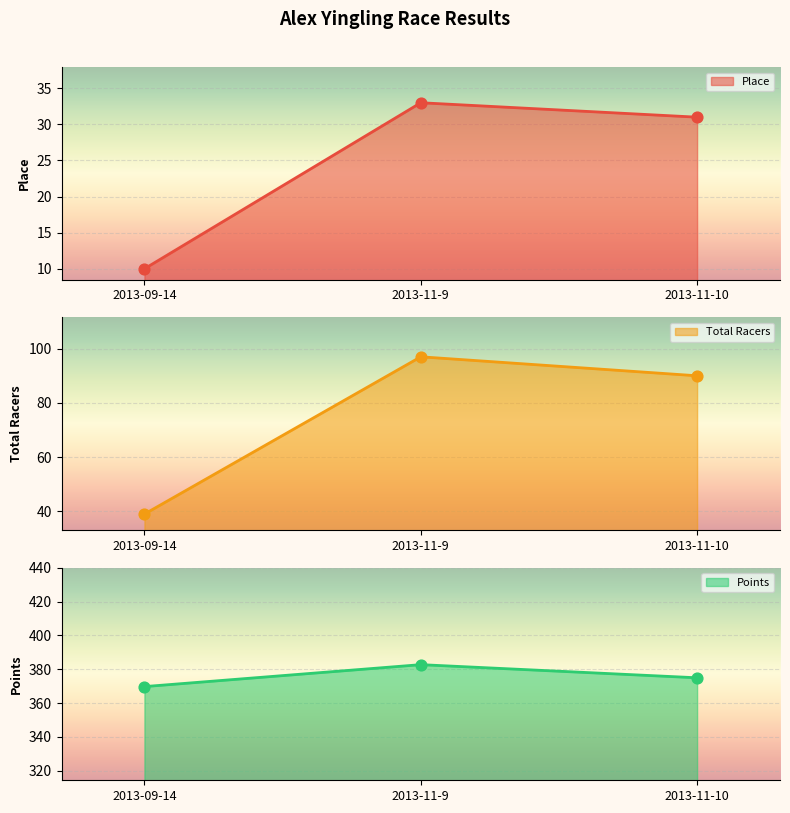

Which series contains the lowest Y value?

Place